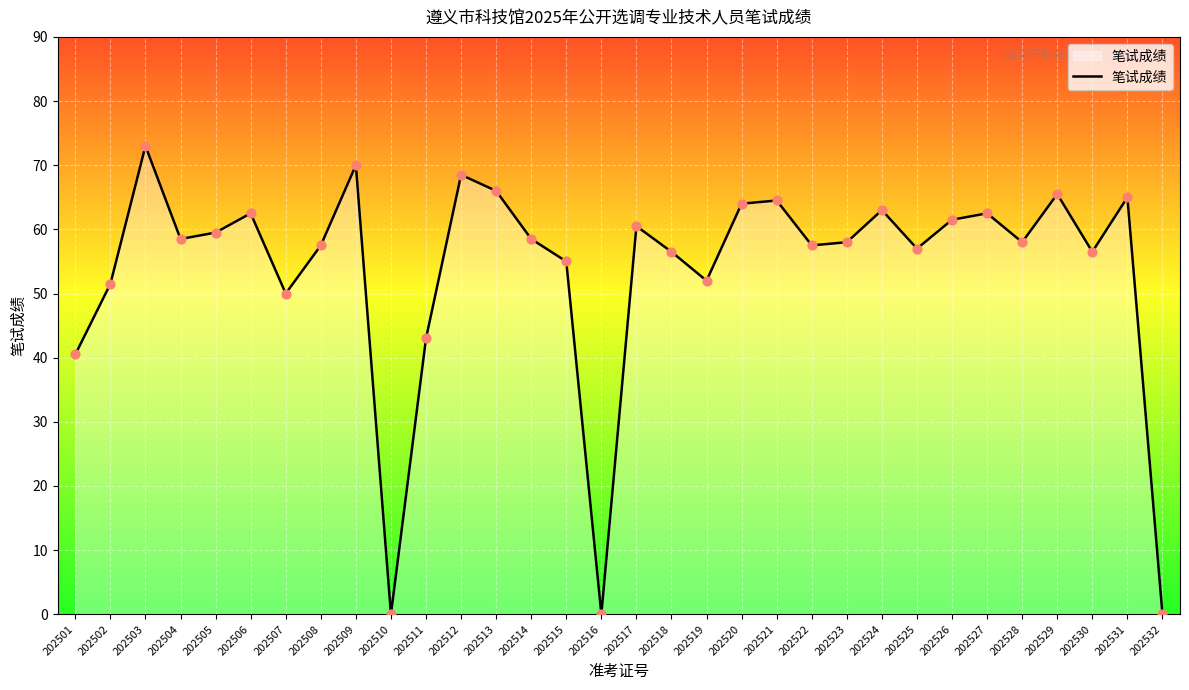

Between 202529 and 202517, which is larger?

202529